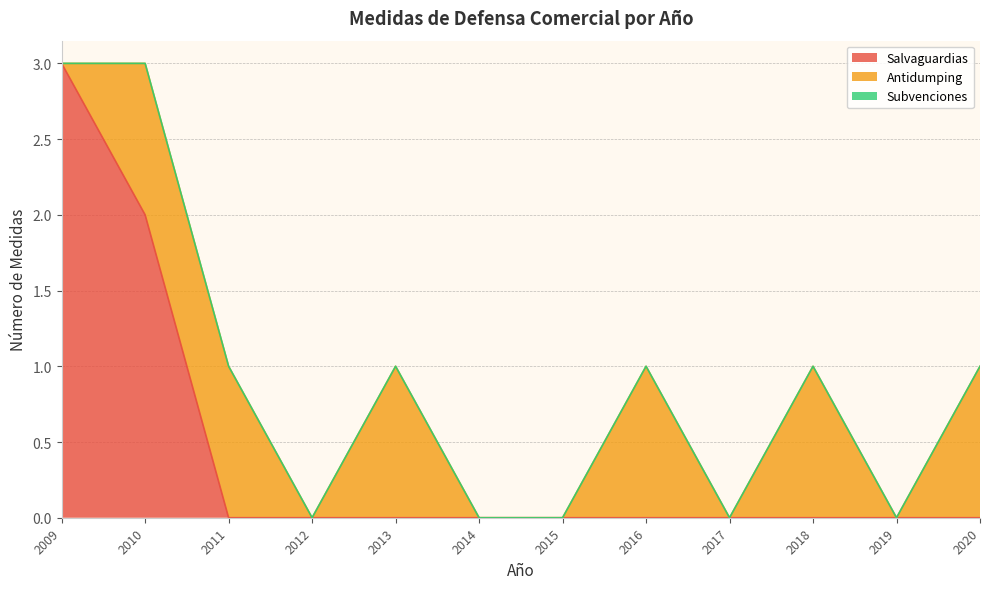

How many data points does each series have?

12